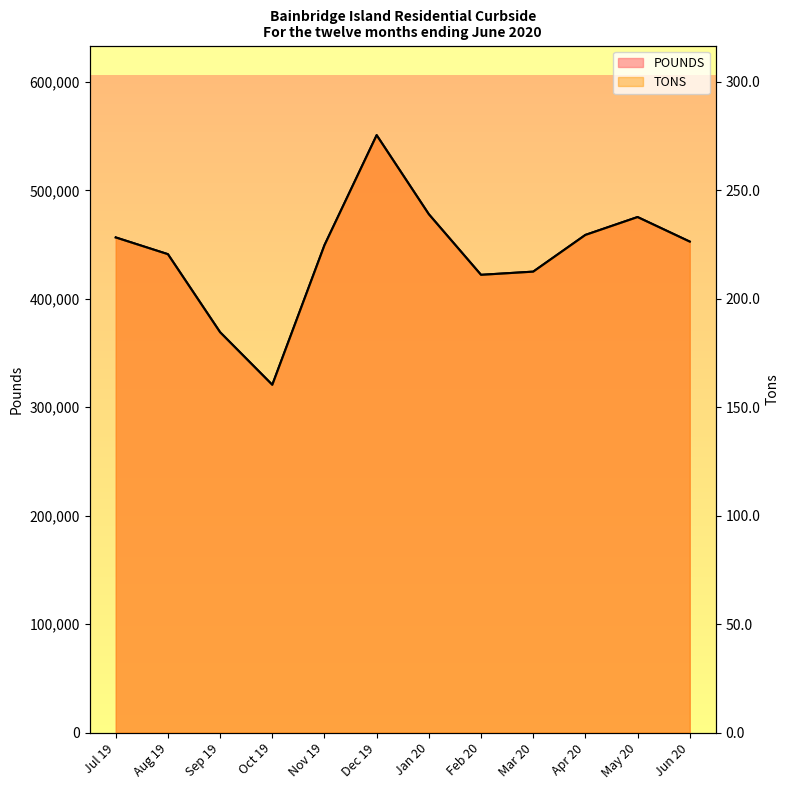

The value of POUNDS at Jan 20 is 666146.5. True or false?

False